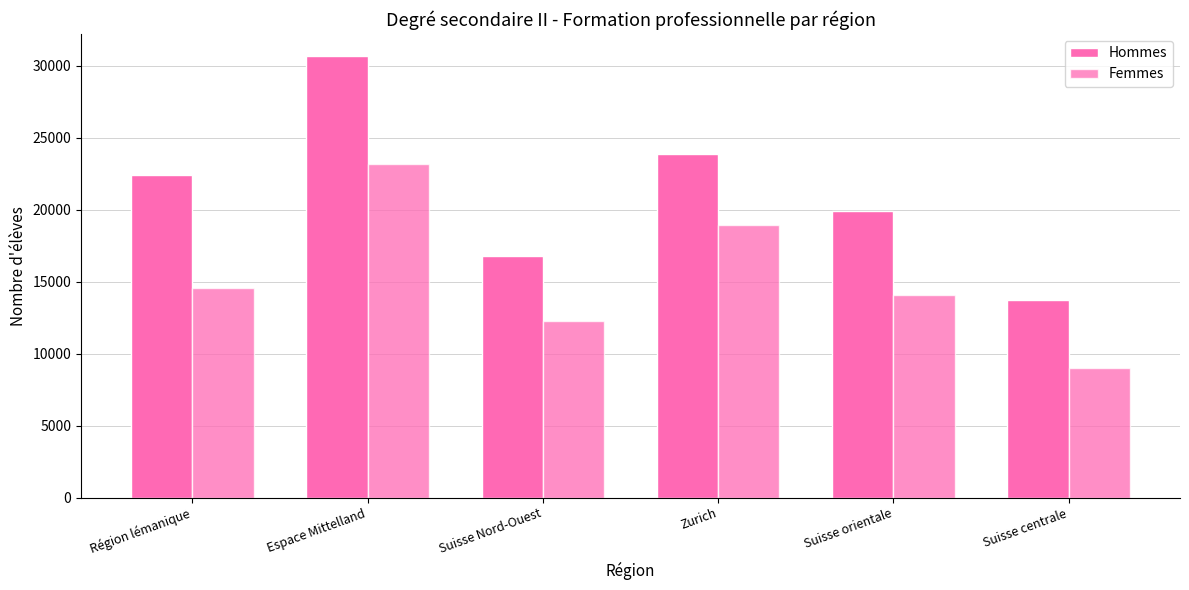

What is the average value of the Femmes series?

15330